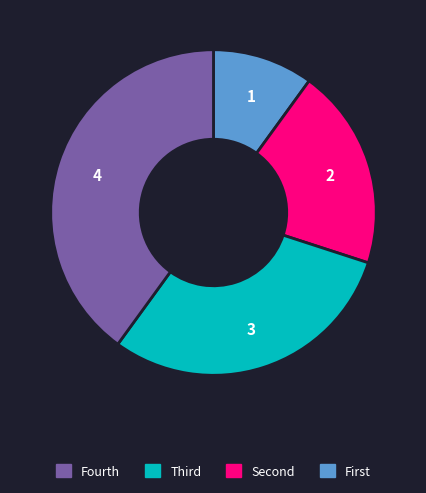

Is there any slice that represents more than half of the pie?

No